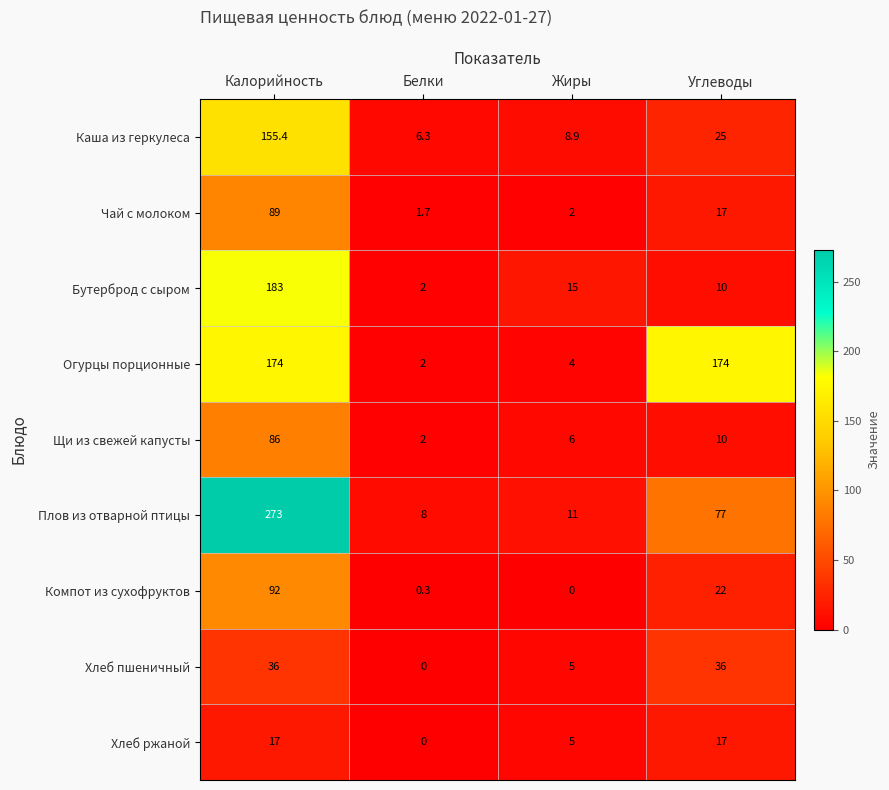

The Хлеб пшеничный series shows 17.1 at Белки. True or false?

False